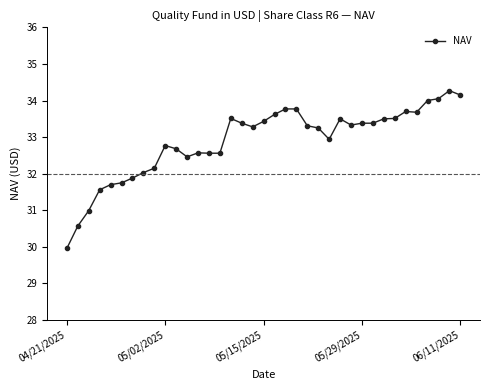

What is the difference between the second highest and second lowest values?

3.6